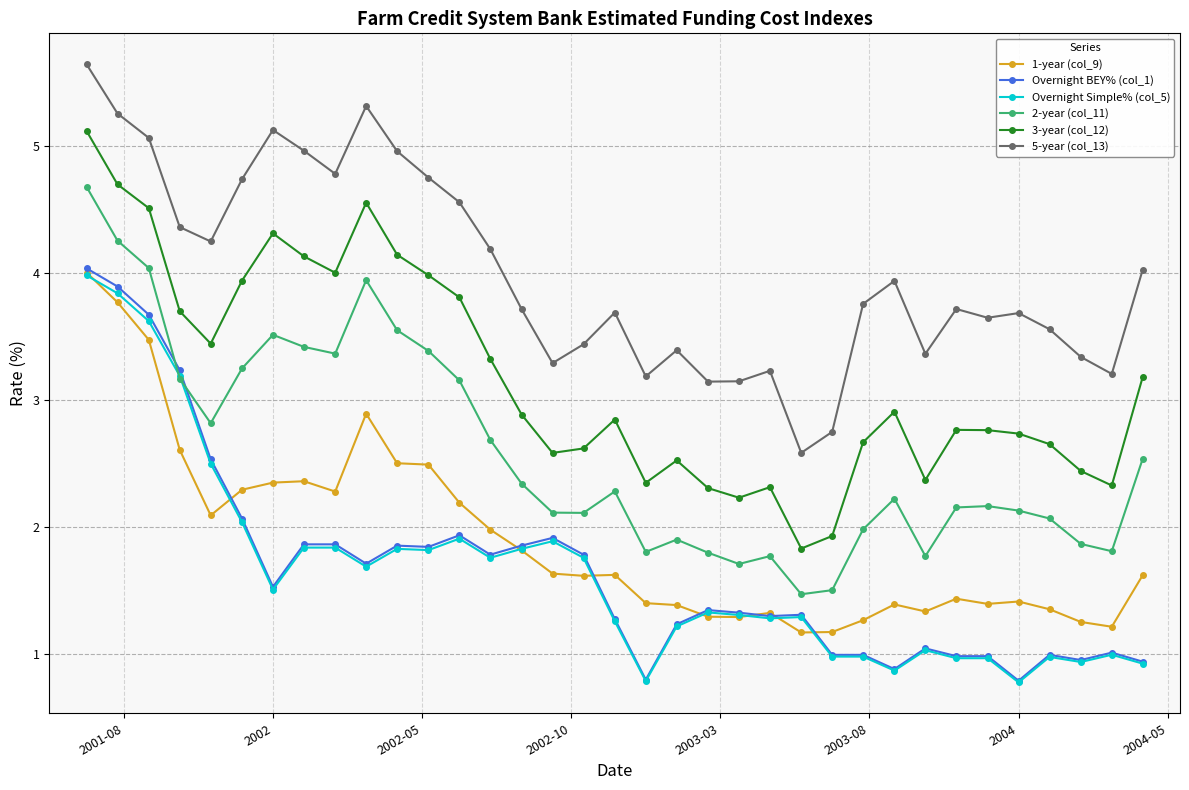

What is the maximum value for Overnight BEY% (col_1)?

4.0